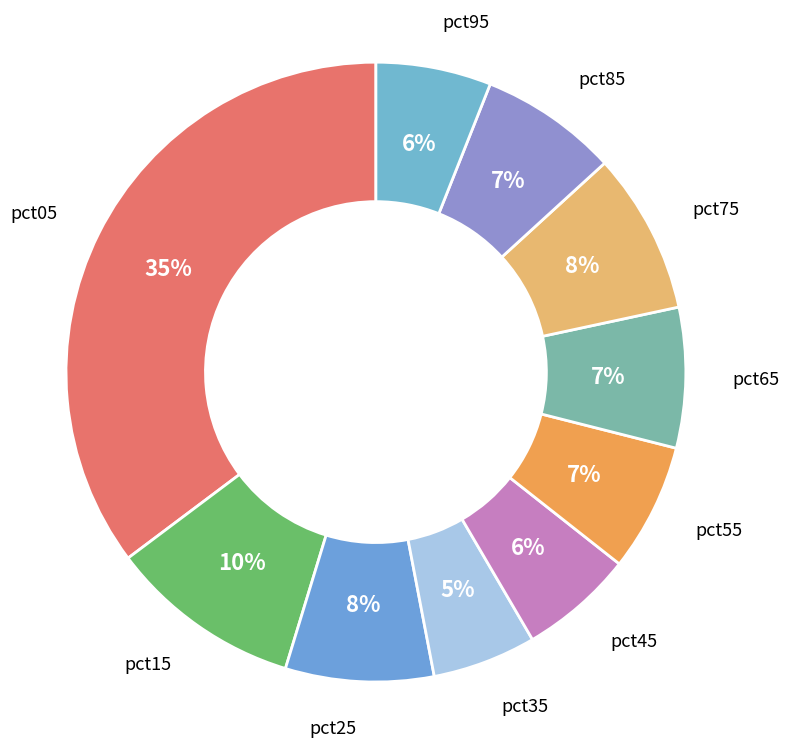

Which has a higher value, pct05 or pct85?

pct05